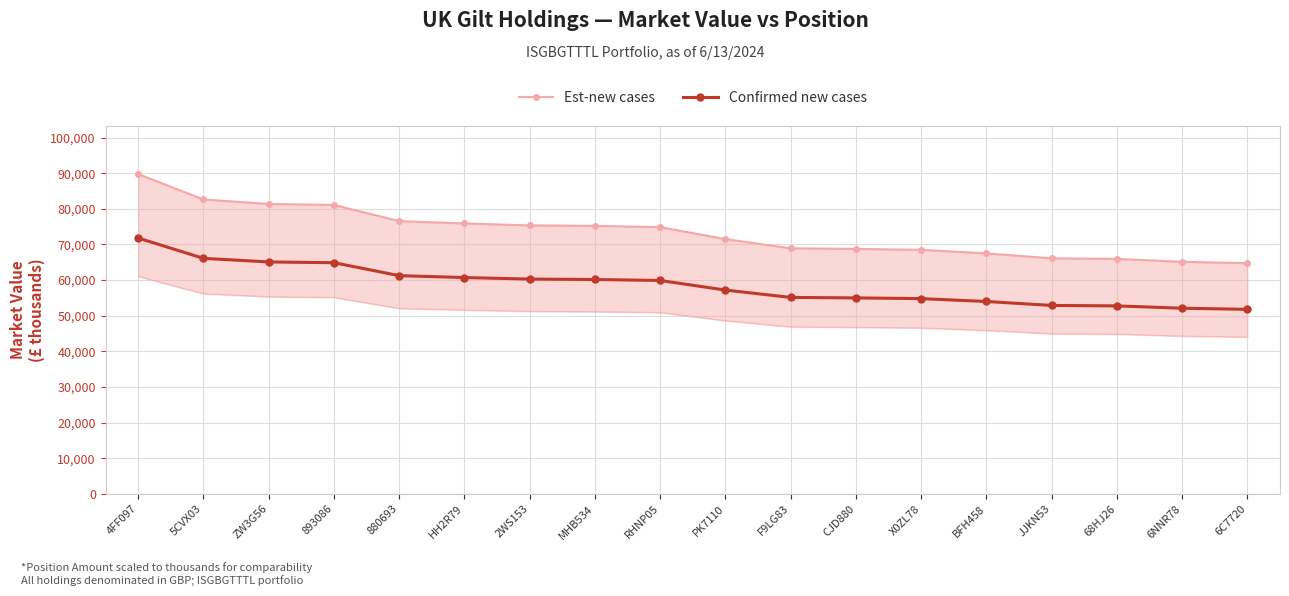

What is the difference between the highest and lowest values at 880693?

15310.5